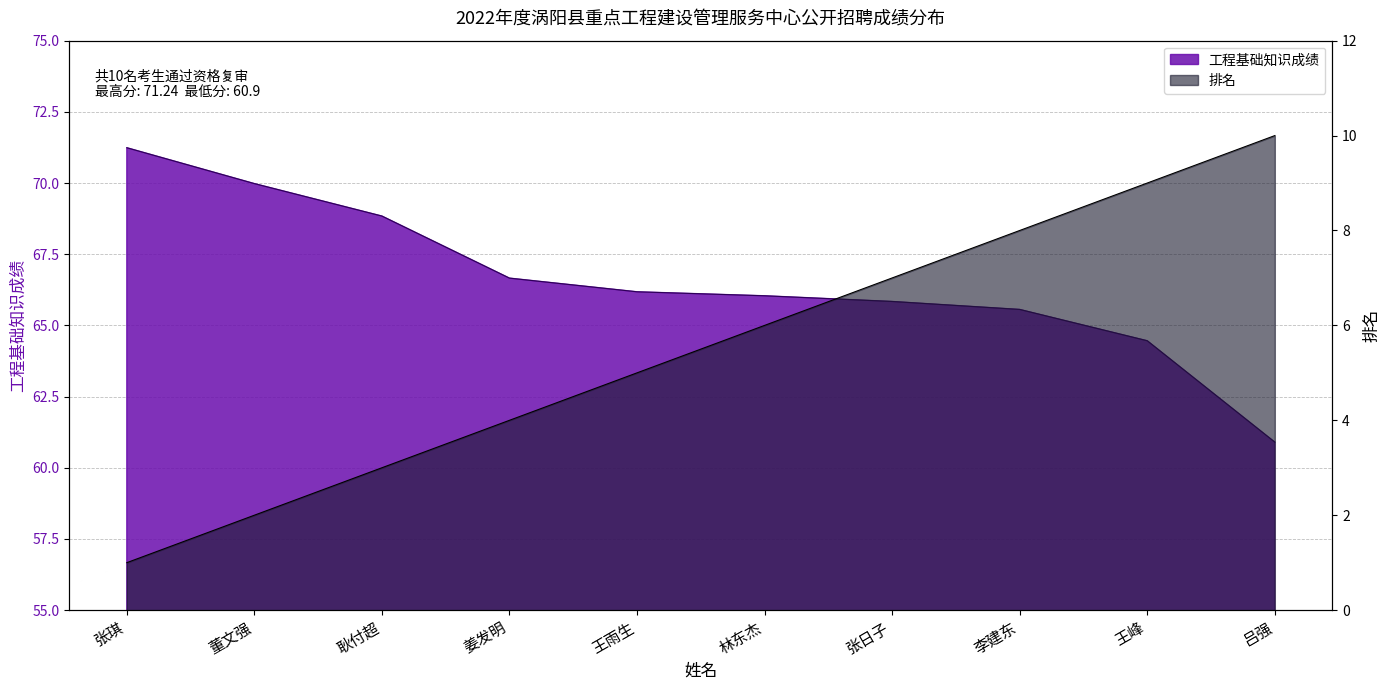

How many lines are shown in the chart?

2